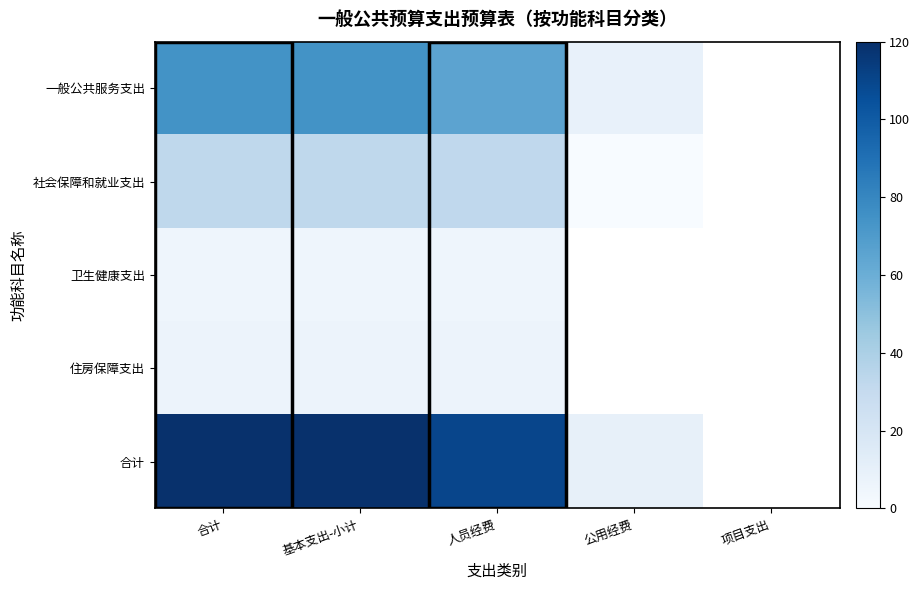

The 住房保障支出 series shows 6.9 at 人员经费. True or false?

True